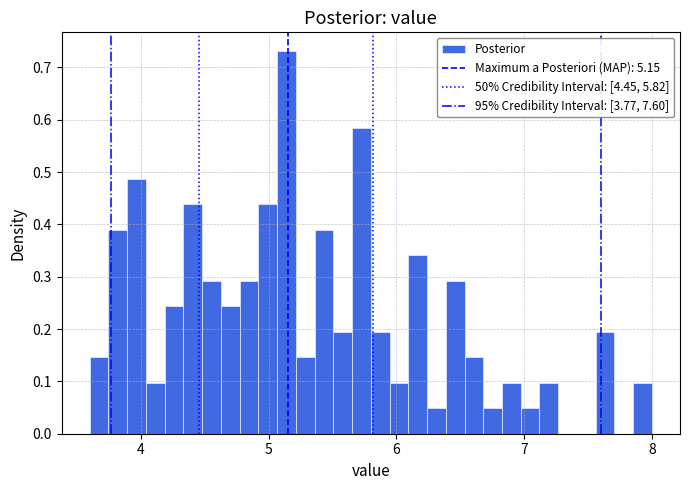

Read against the x-axis, roughly where is the centre of the tallest bar?

5.1